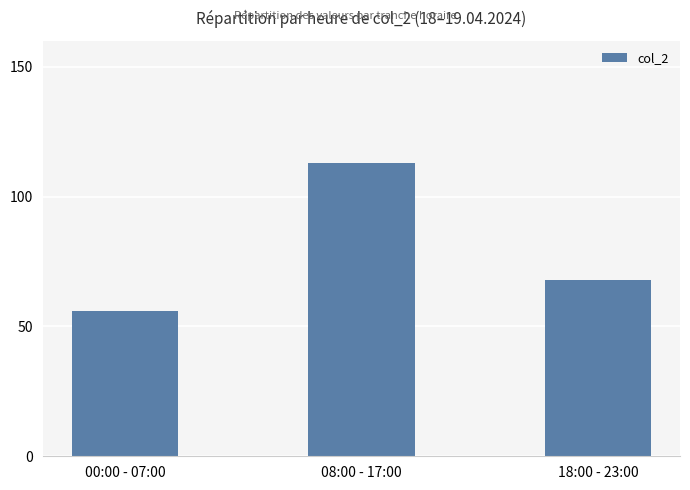

What position from the right is 18:00 - 23:00?

1